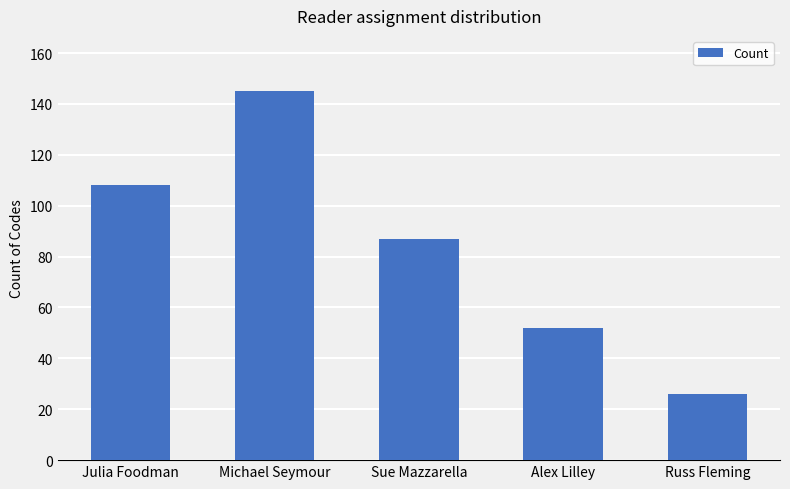

What is the change in value from Alex Lilley to Russ Fleming?

-26